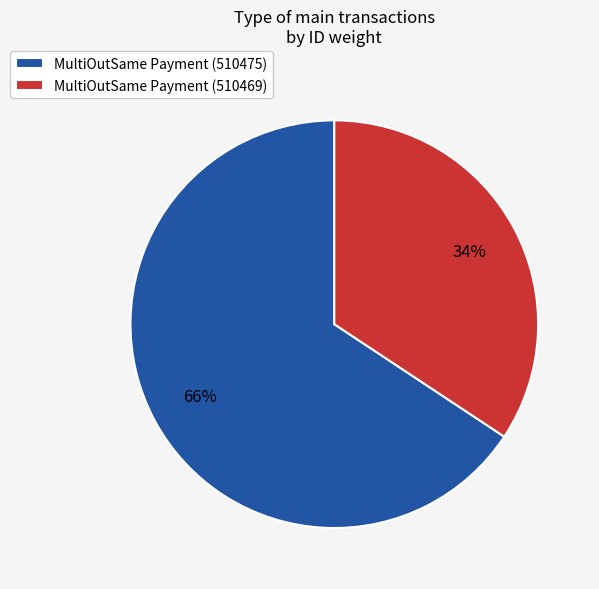

Which category has the biggest portion of the pie?

MultiOutSame Payment (510475)